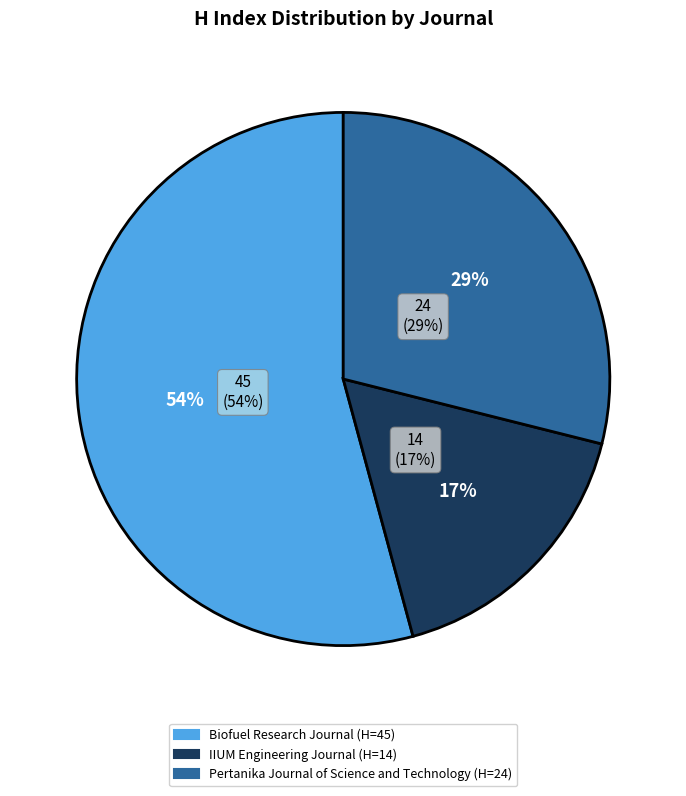

Rank the categories by value from lowest to highest.

IIUM Engineering Journal, Pertanika Journal of Science and Technology, Biofuel Research Journal